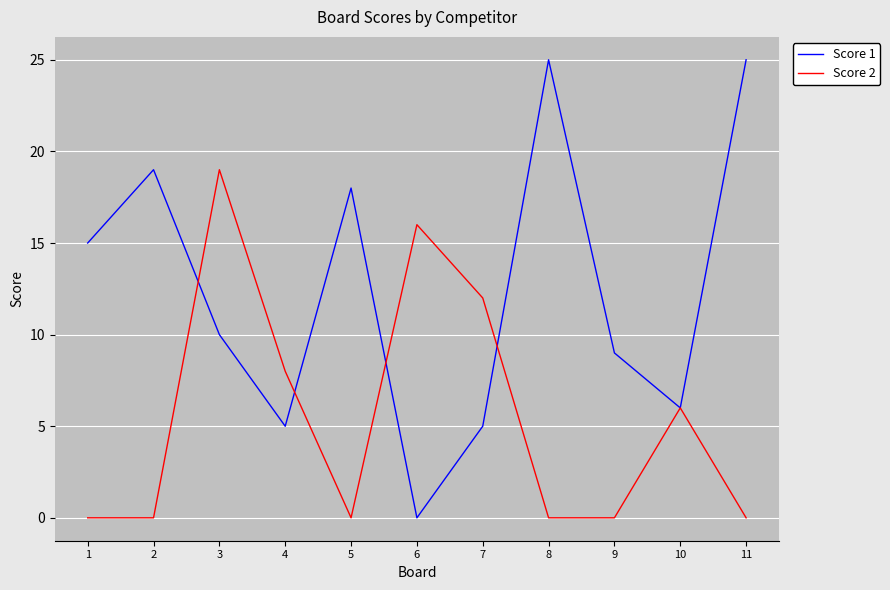

What is the difference between the Score 1 values at 3 and 10?

4